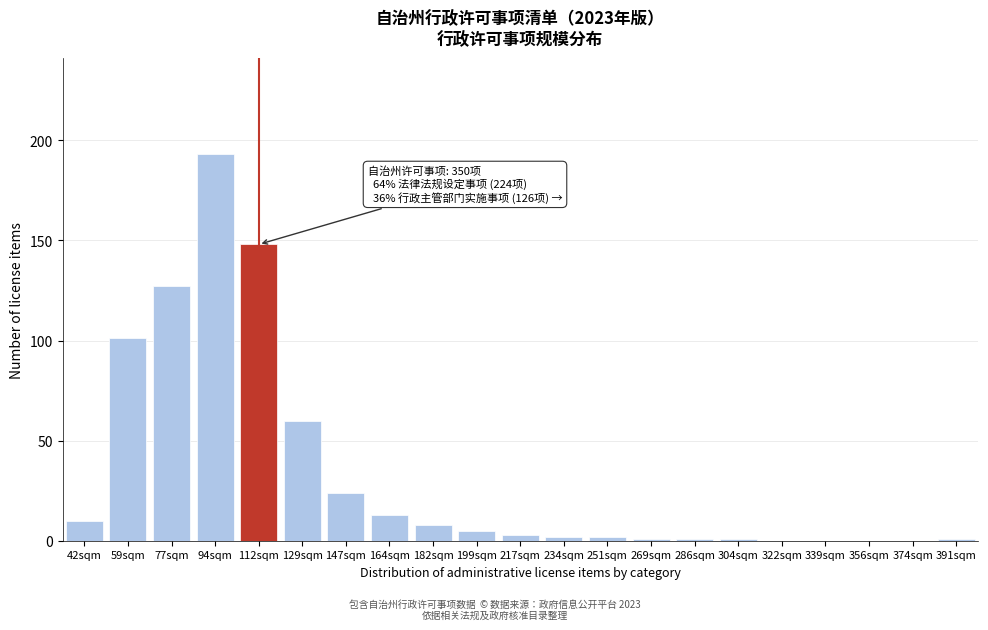

Reading right to left, list all the values displayed in this chart.

391sqm=1	374sqm=0	356sqm=0	339sqm=0	322sqm=0	304sqm=1	286sqm=1	269sqm=1	251sqm=2	234sqm=2	217sqm=3	199sqm=5	182sqm=8	164sqm=13	147sqm=24	129sqm=60	112sqm=148	94sqm=193	77sqm=127	59sqm=101	42sqm=10